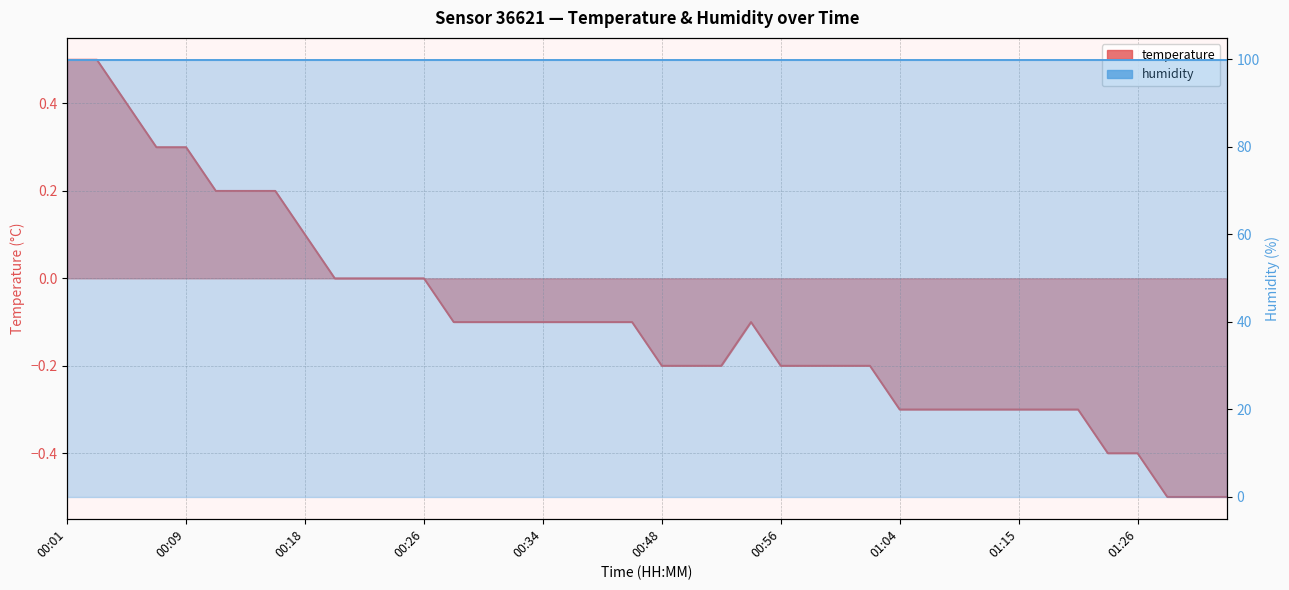

Where does the data first go above 0?

00:01